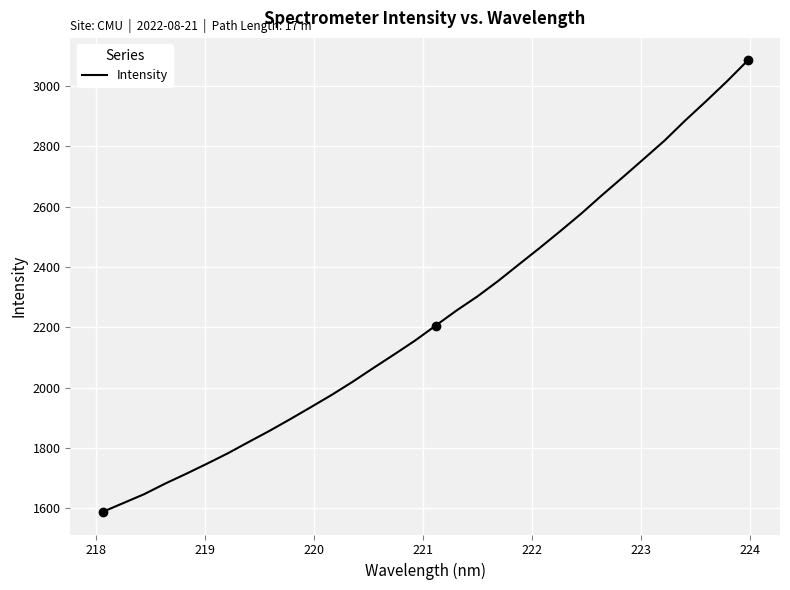

What is the difference between the maximum and minimum values?

1495.7